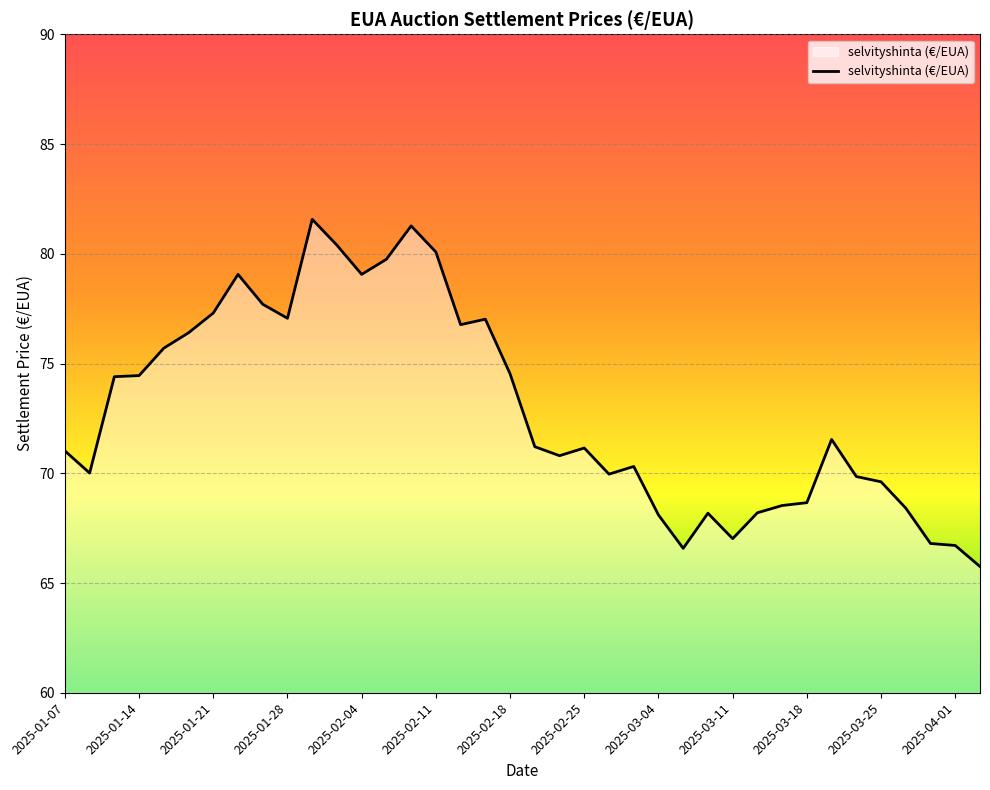

What is the average value?

72.9